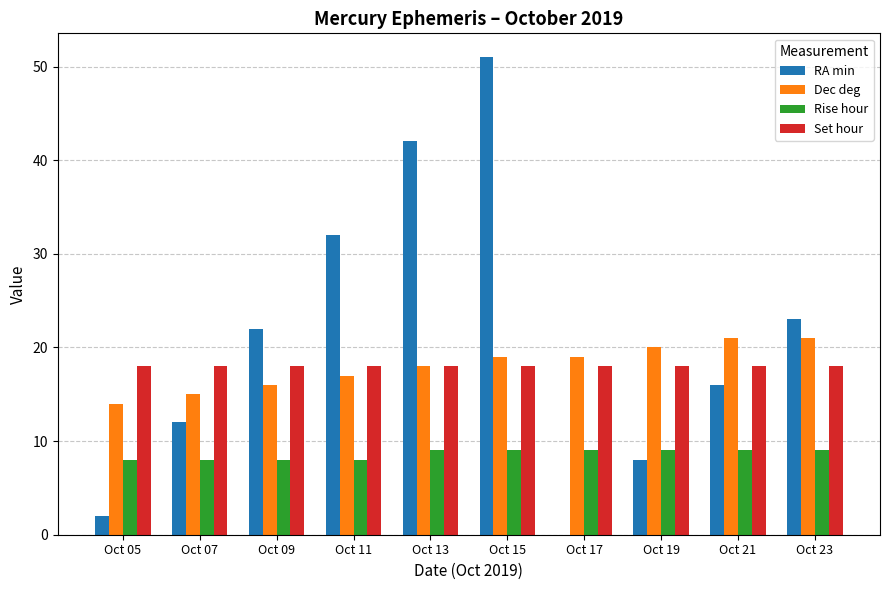

Does the chart contain stacked bars?

No